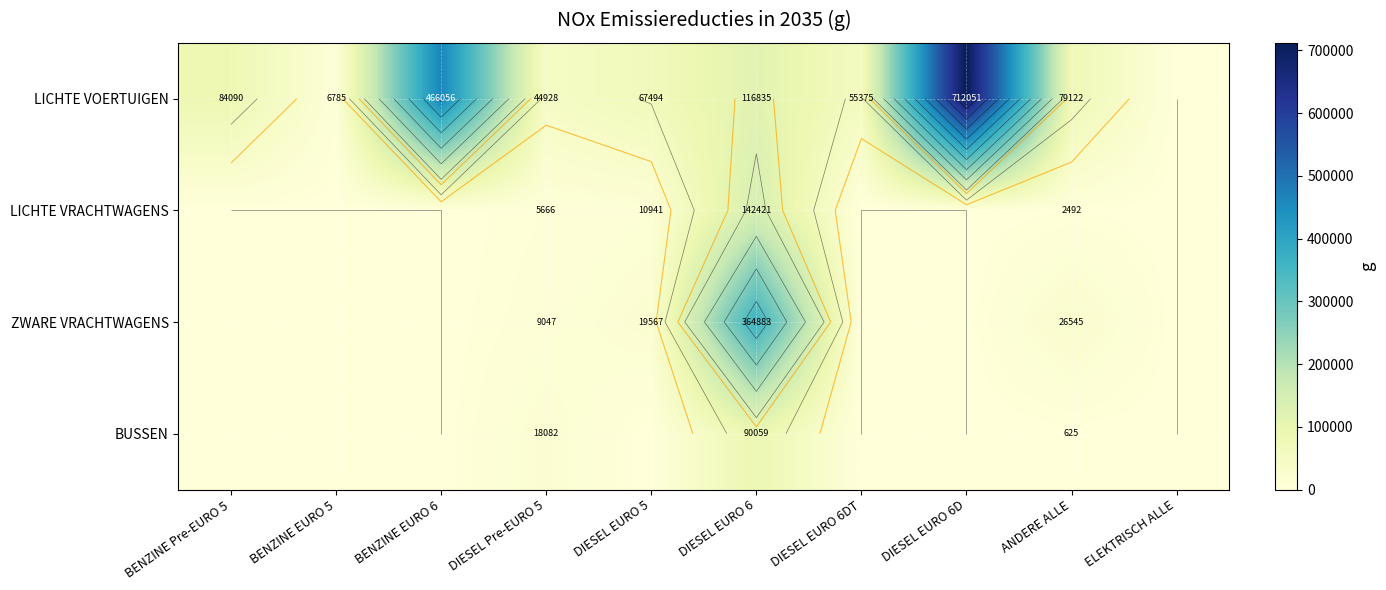

Is it true that ZWARE VRACHTWAGENS equals 11539.6 at DIESEL EURO 5?

False